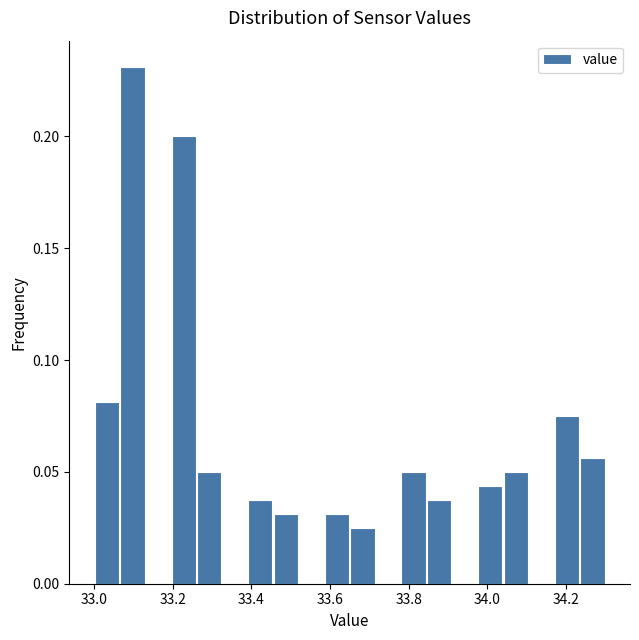

Around what value on the x-axis is the tallest bar? Give the approximate position of its centre, as read against the axis.

33.10